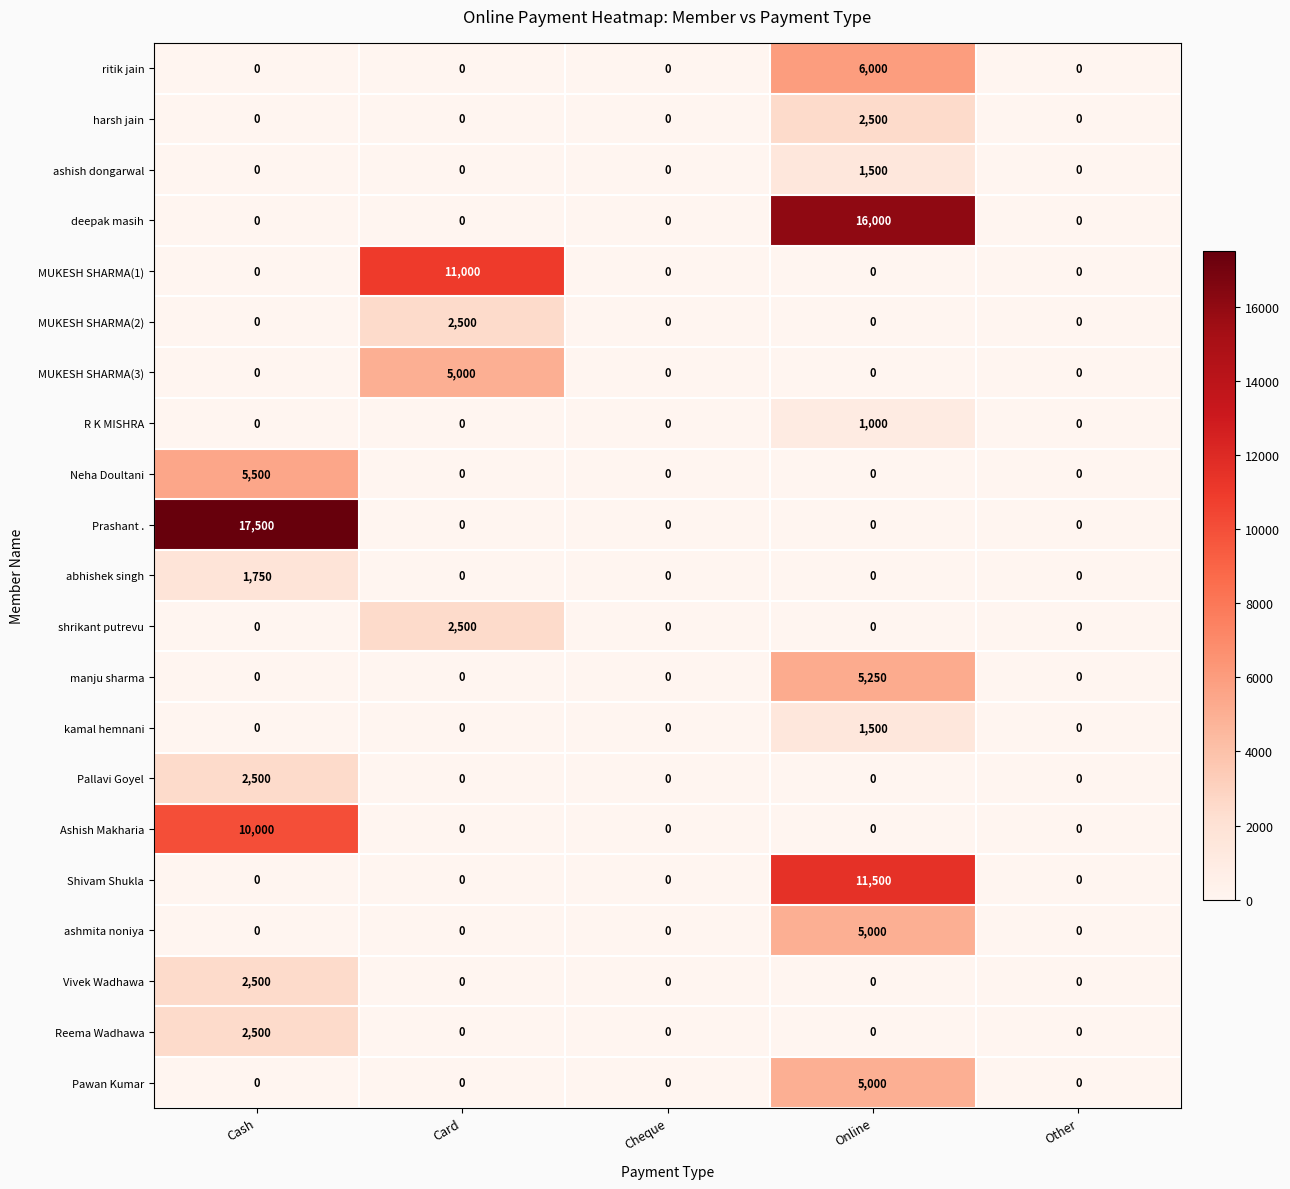

Between Card and Other, which series saw the biggest shift?

MUKESH SHARMA(1)